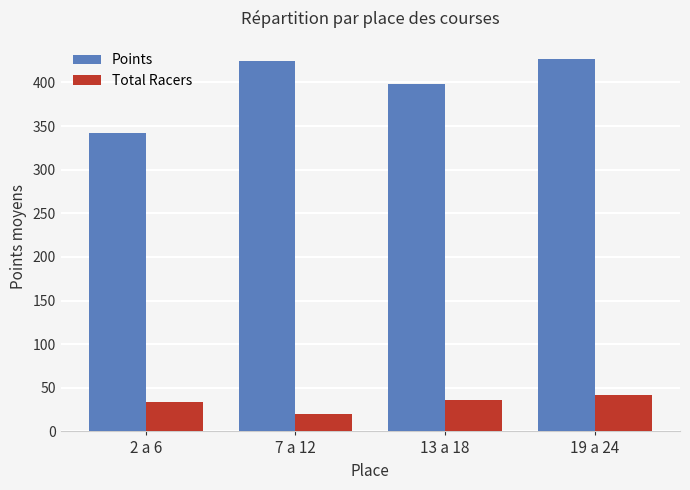

What is the smallest value displayed?

20.0